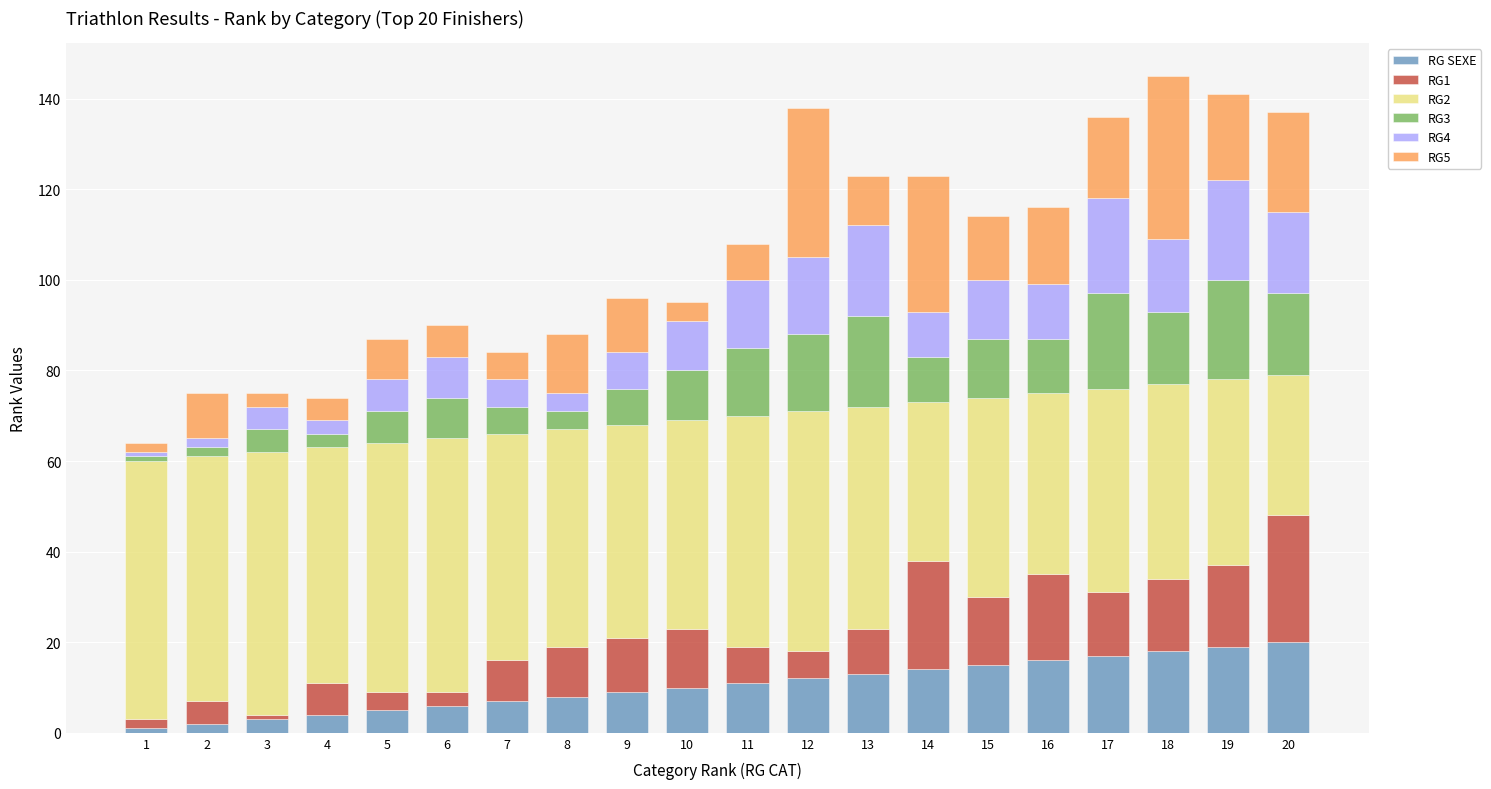

Count the number of categories in the chart.

20